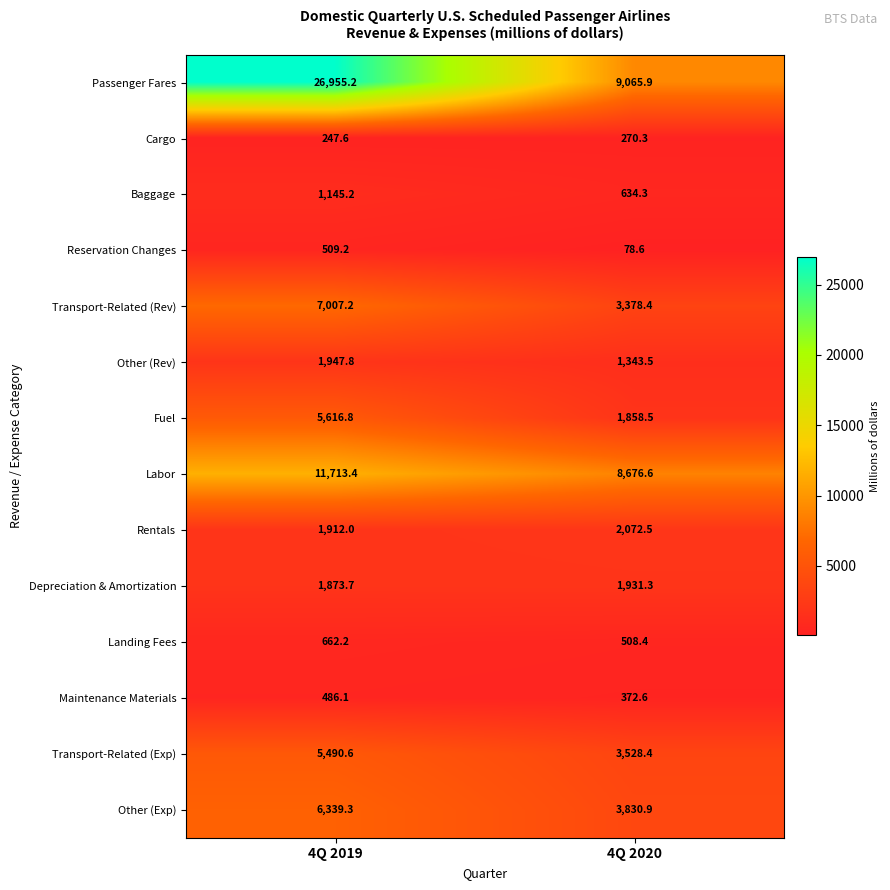

What value does the Rentals series have at 4Q 2020?

2072.5